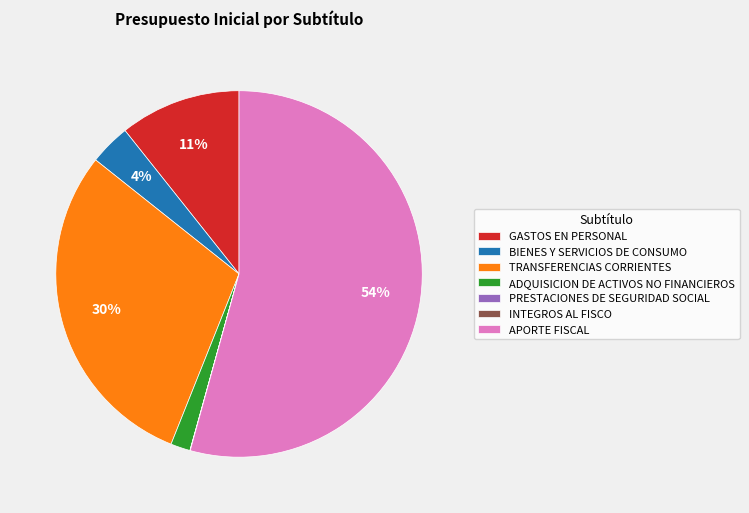

What percentage is the BIENES Y SERVICIOS DE CONSUMO slice, to the nearest percent?

4%